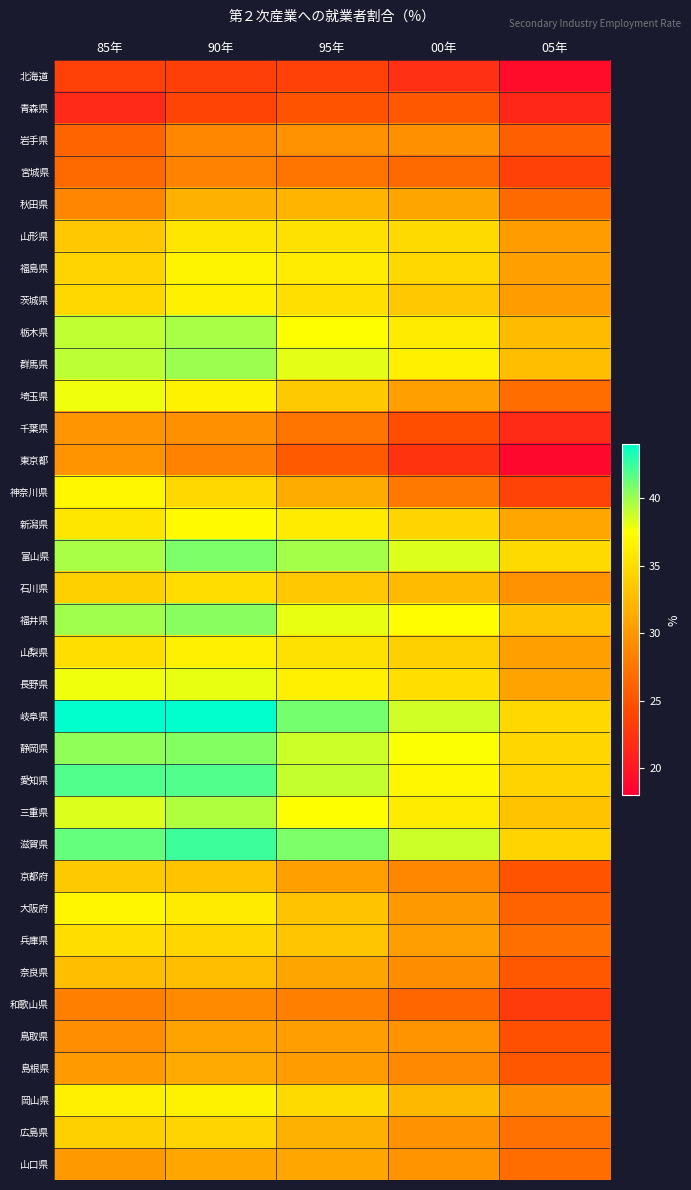

What is the difference between the highest and lowest values at 95年?

17.5